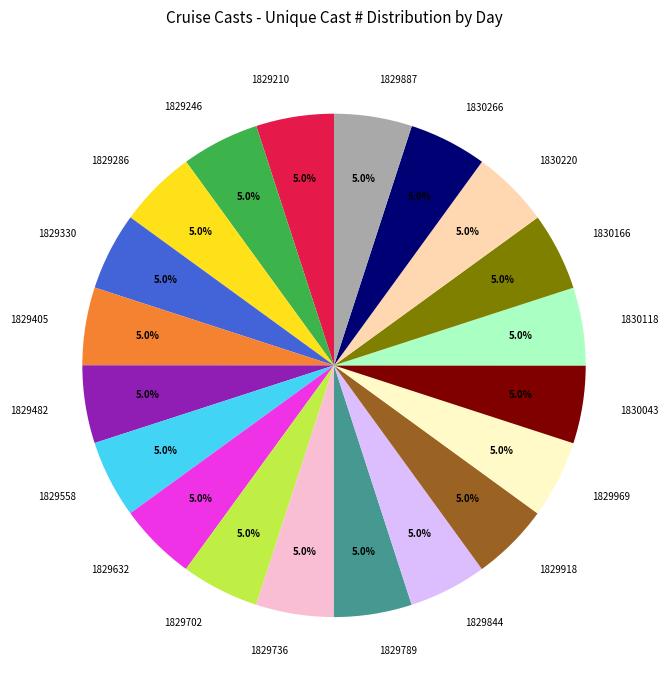

How much of the chart is everything except 1830118?

95.0%